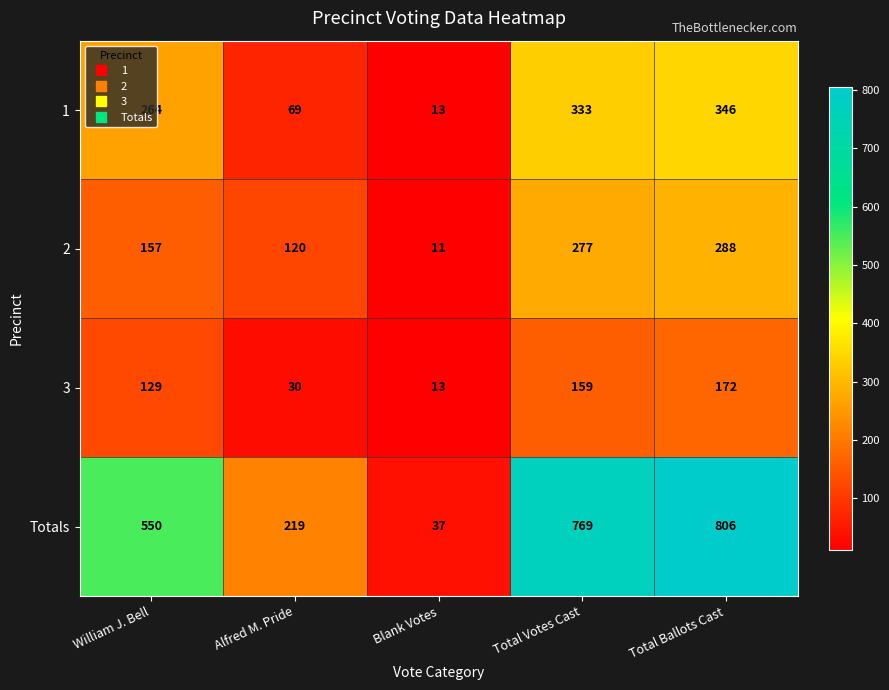

Which series has the largest range (max minus min)?

Totals